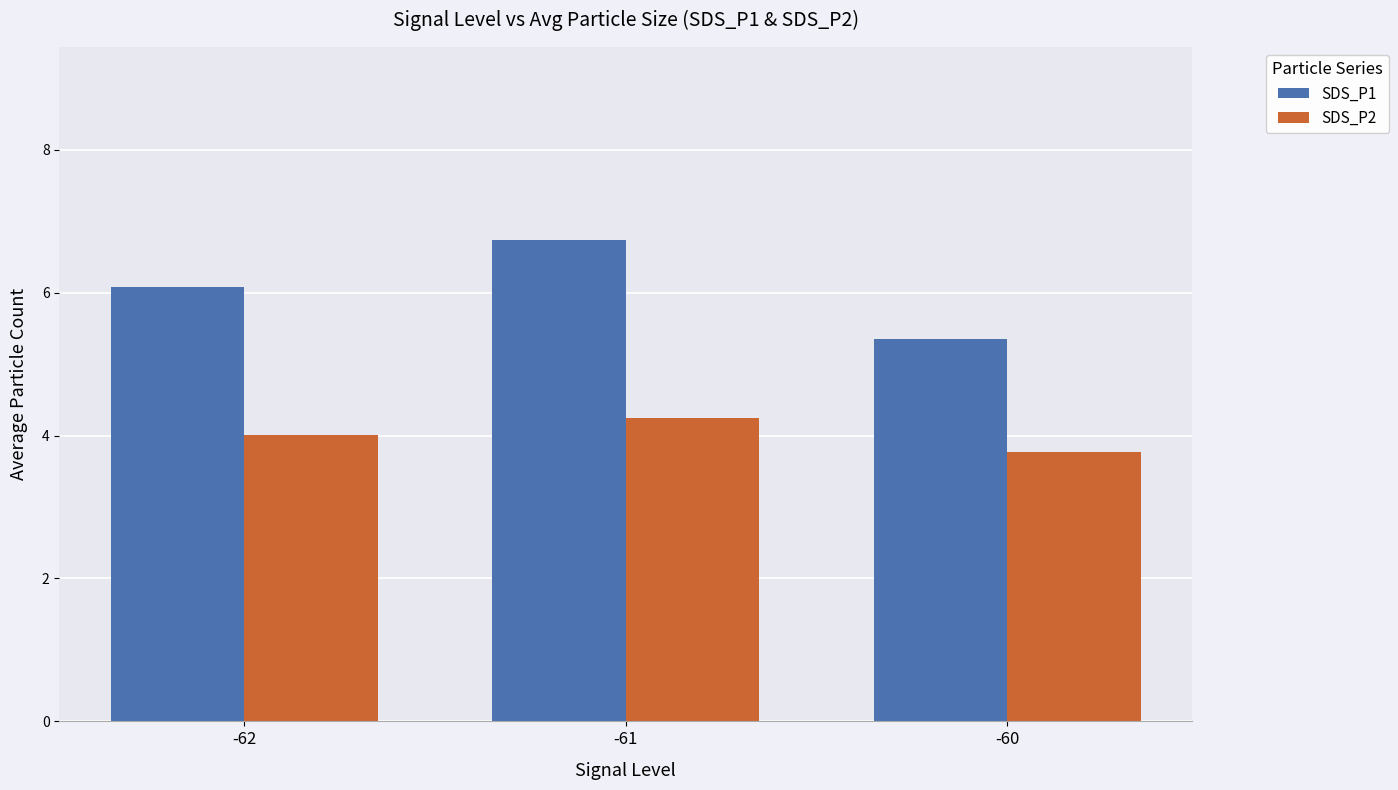

Which series has the widest spread of values?

SDS_P1